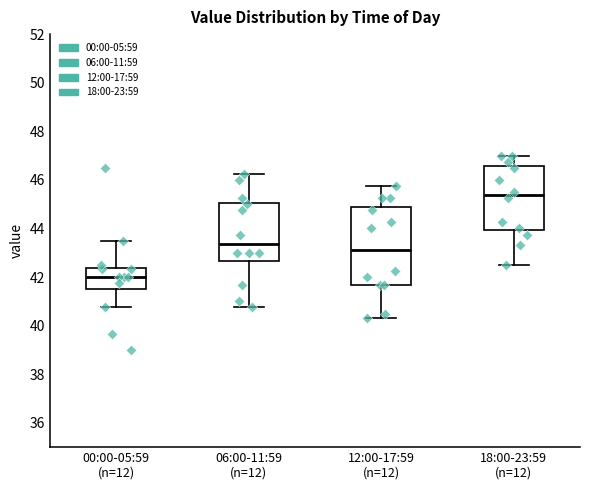

Where does the median line of the box for 00:00-05:59 (n=12) sit on the y-axis? The values are not printed on the chart, so give them approximately, as read against the axis.

42.0